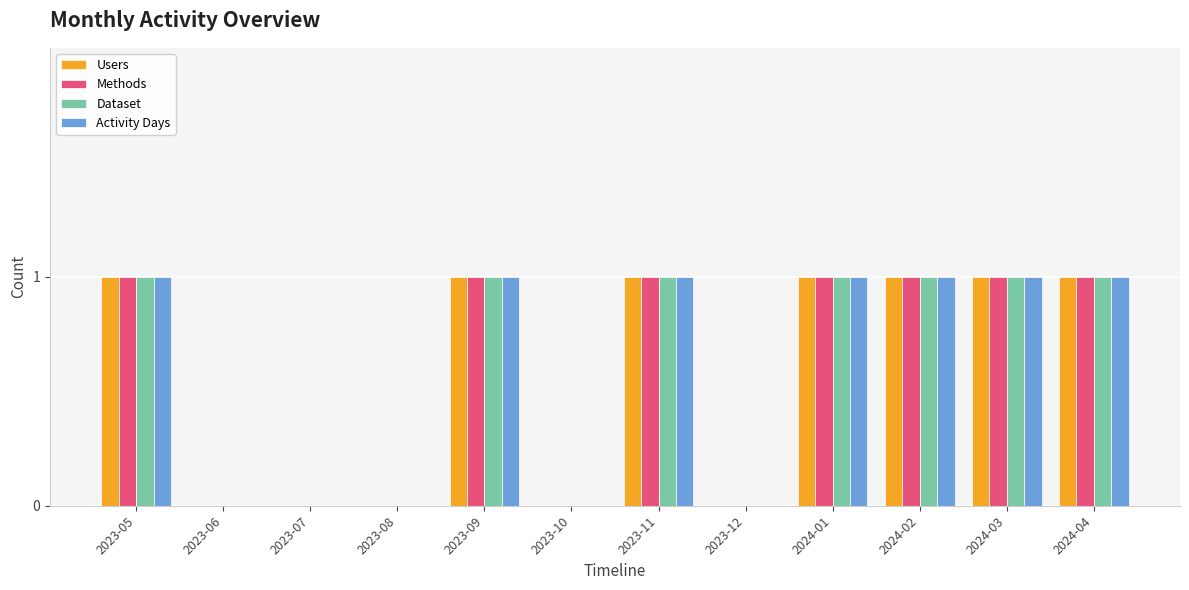

The value of Methods at 2024-04 is 1. True or false?

True